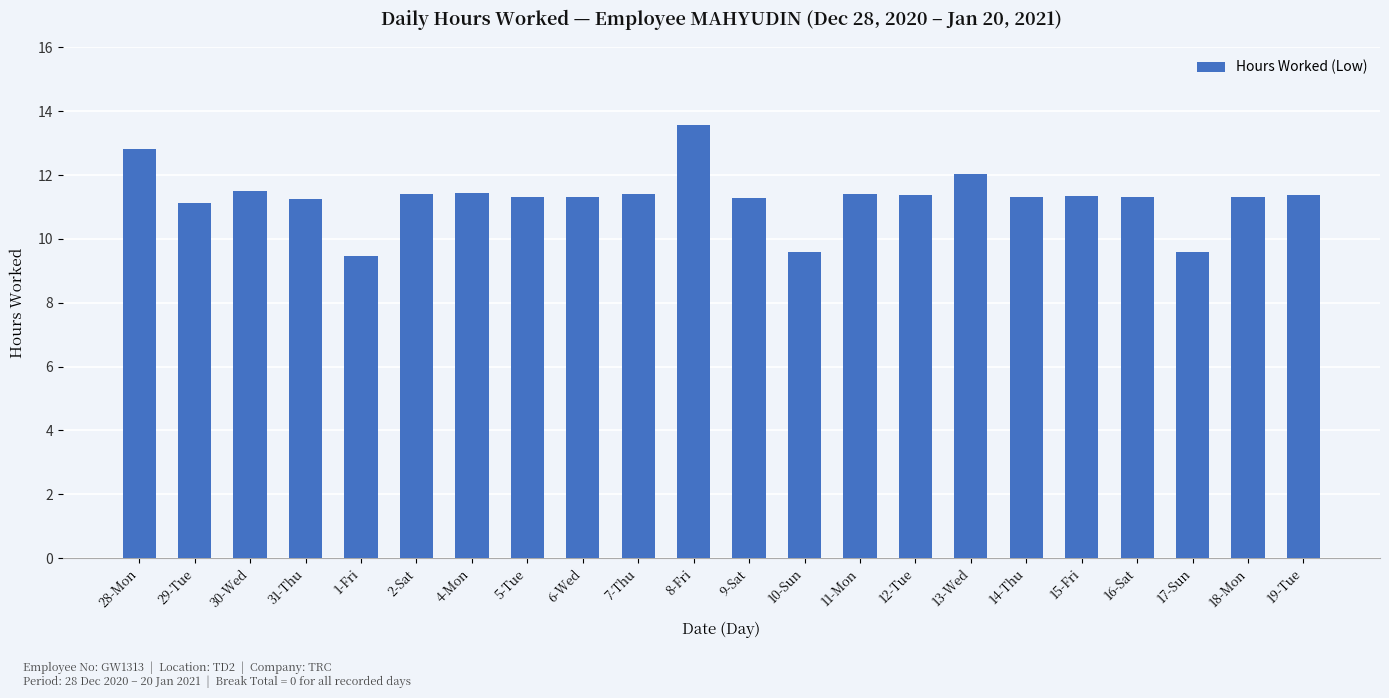

What is the smallest value displayed?

9.5